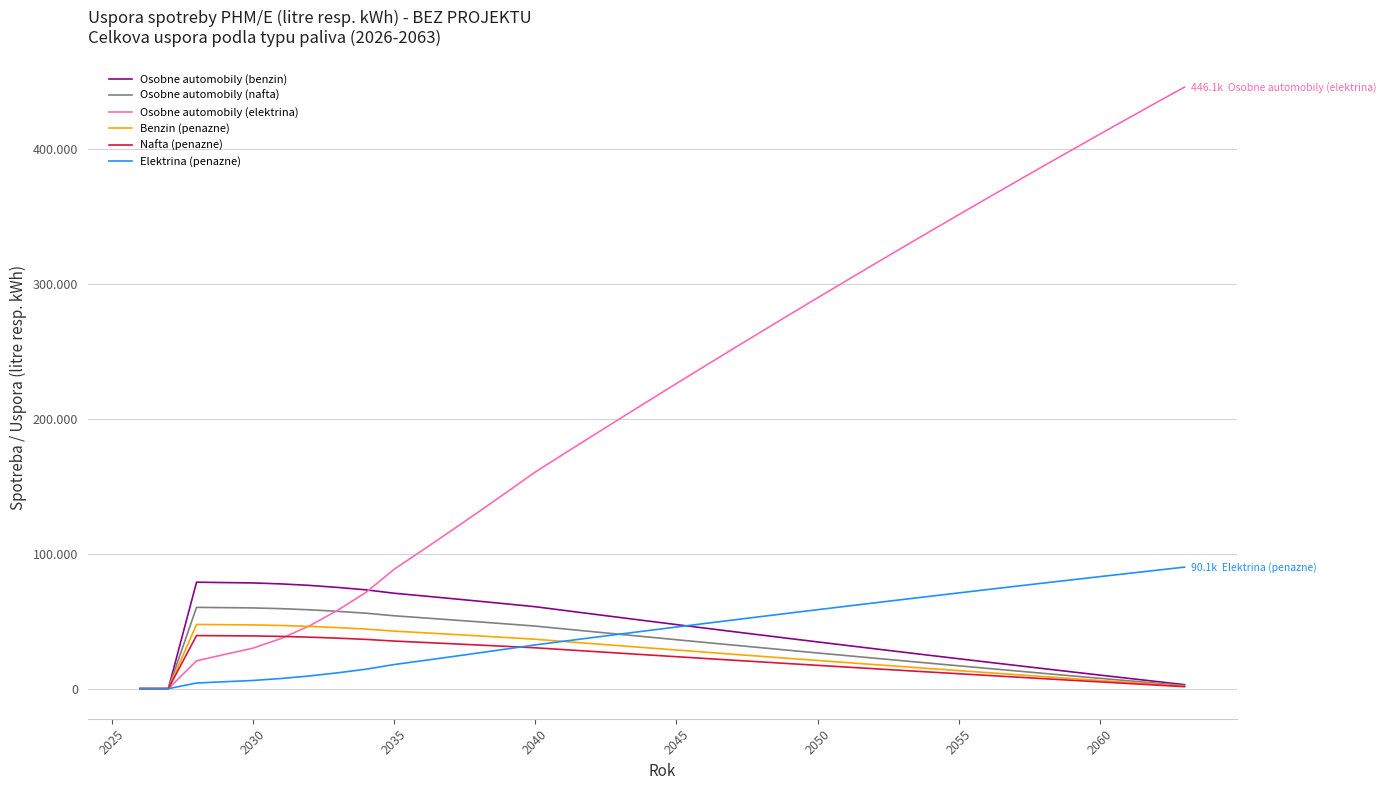

True or false: Elektrina (penazne) has more than 0 points higher than both neighbors.

False